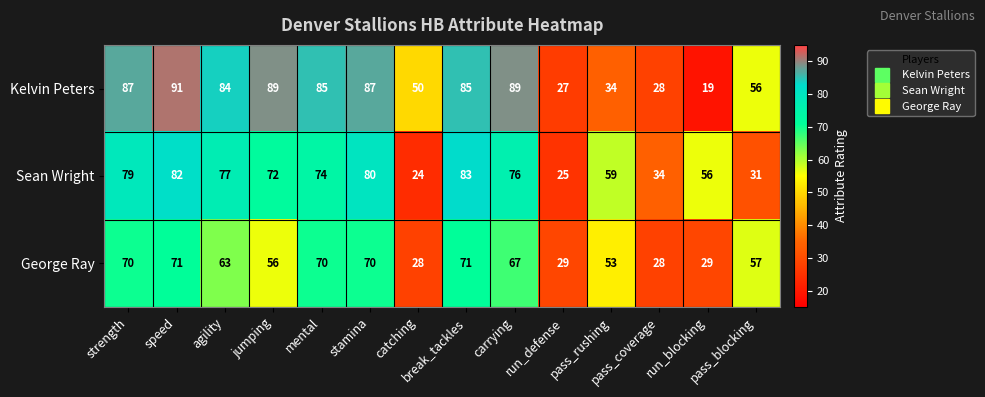

Rank the series by their maximum value, from lowest to highest.

George Ray, Sean Wright, Kelvin Peters